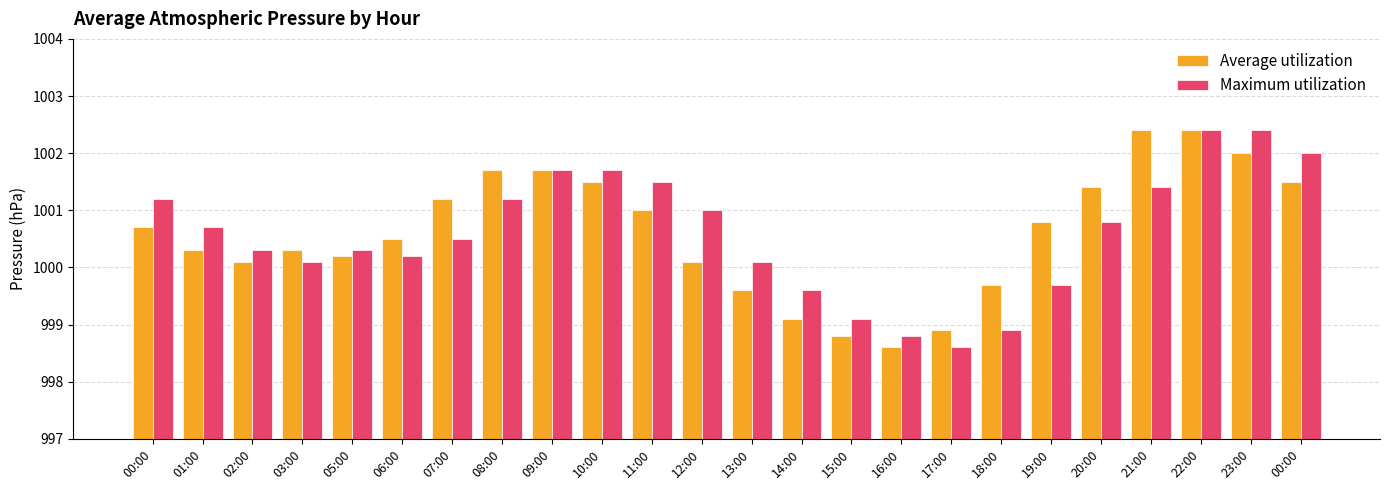

Where does the Maximum utilization series first go above 1000?

00:00